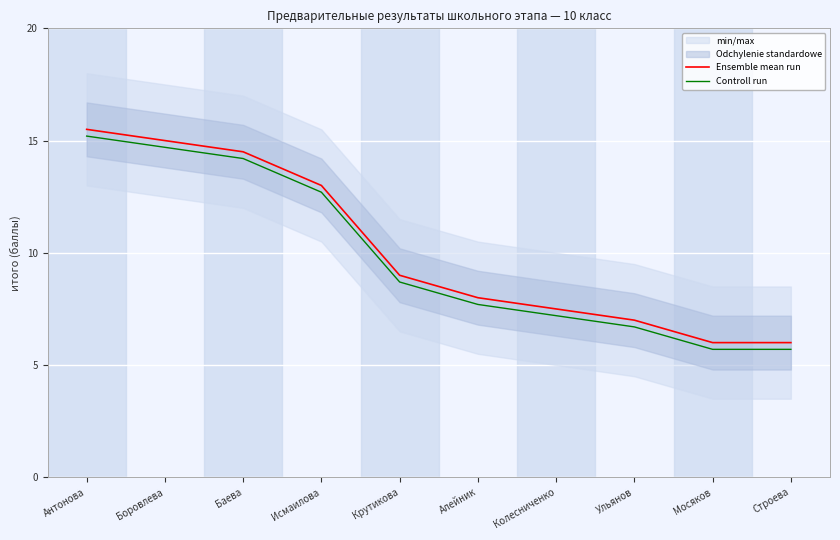

How many values in the Ensemble mean run series are below 9?

5